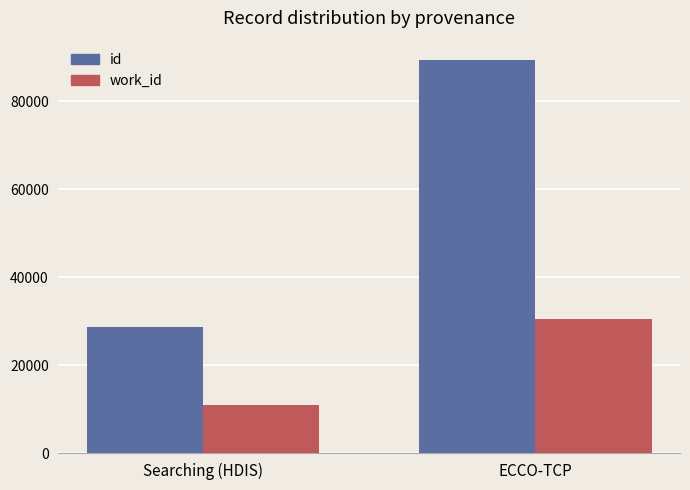

What is the sum of all id values?

118029